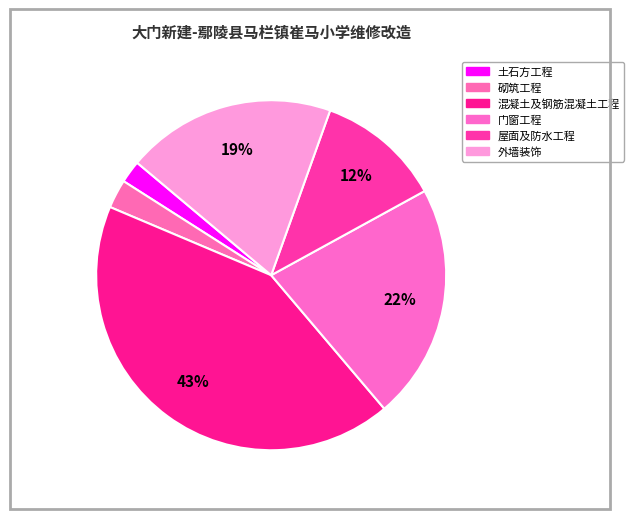

How many segments does this pie chart have?

6